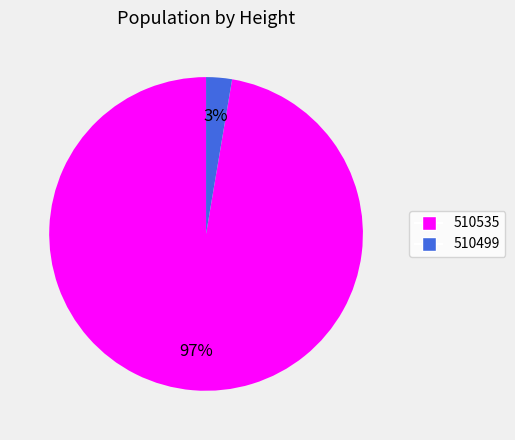

Which category has the smallest portion of the pie?

510499